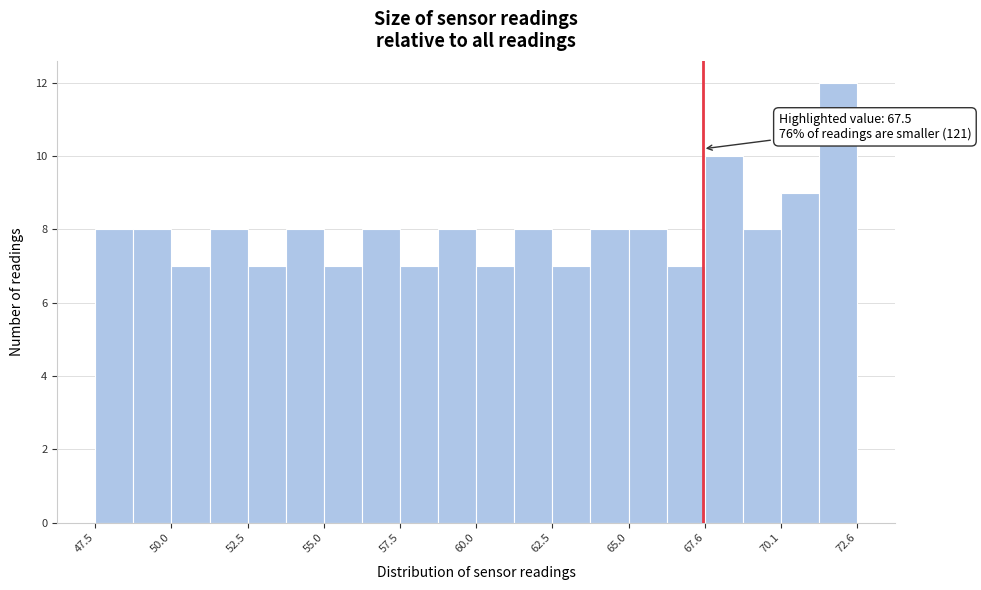

Around what value on the x-axis is the tallest bar? Give the approximate position of its centre, as read against the axis.

72.0